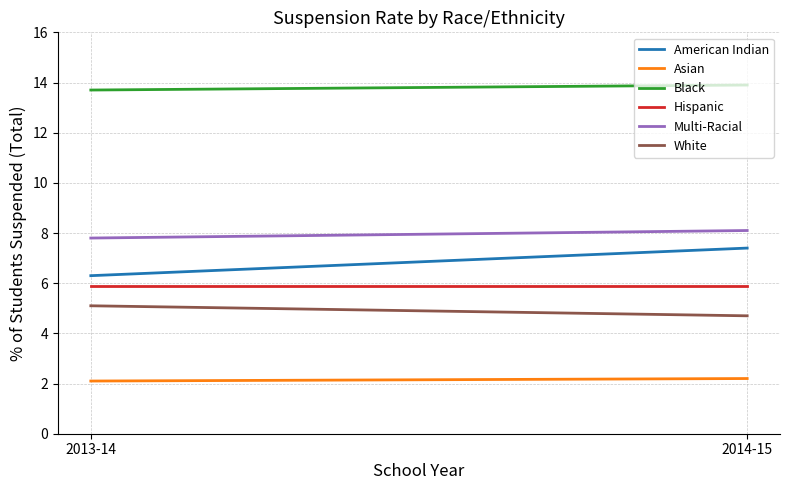

What is the minimum value for Hispanic?

5.9